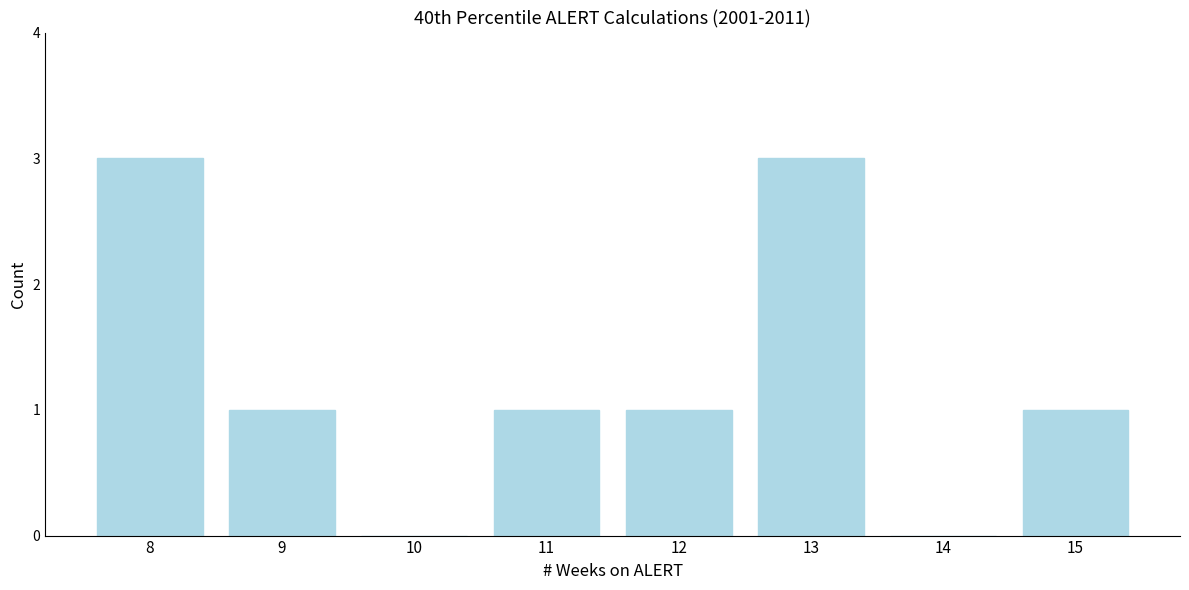

Reading left to right, what are all the values shown in this chart?

8=3	9=1	10=0	11=1	12=1	13=3	14=0	15=1